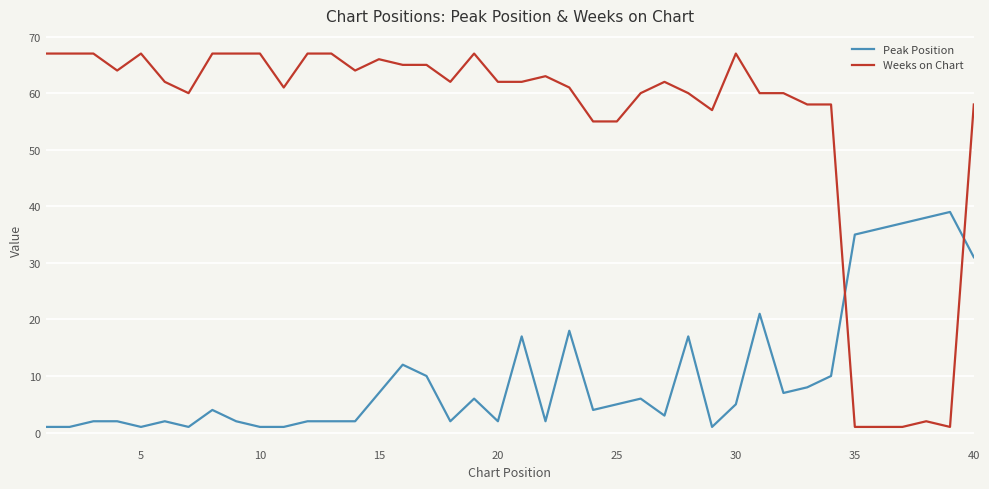

List the series in order of their overall mean, lowest first.

Peak Position, Weeks on Chart